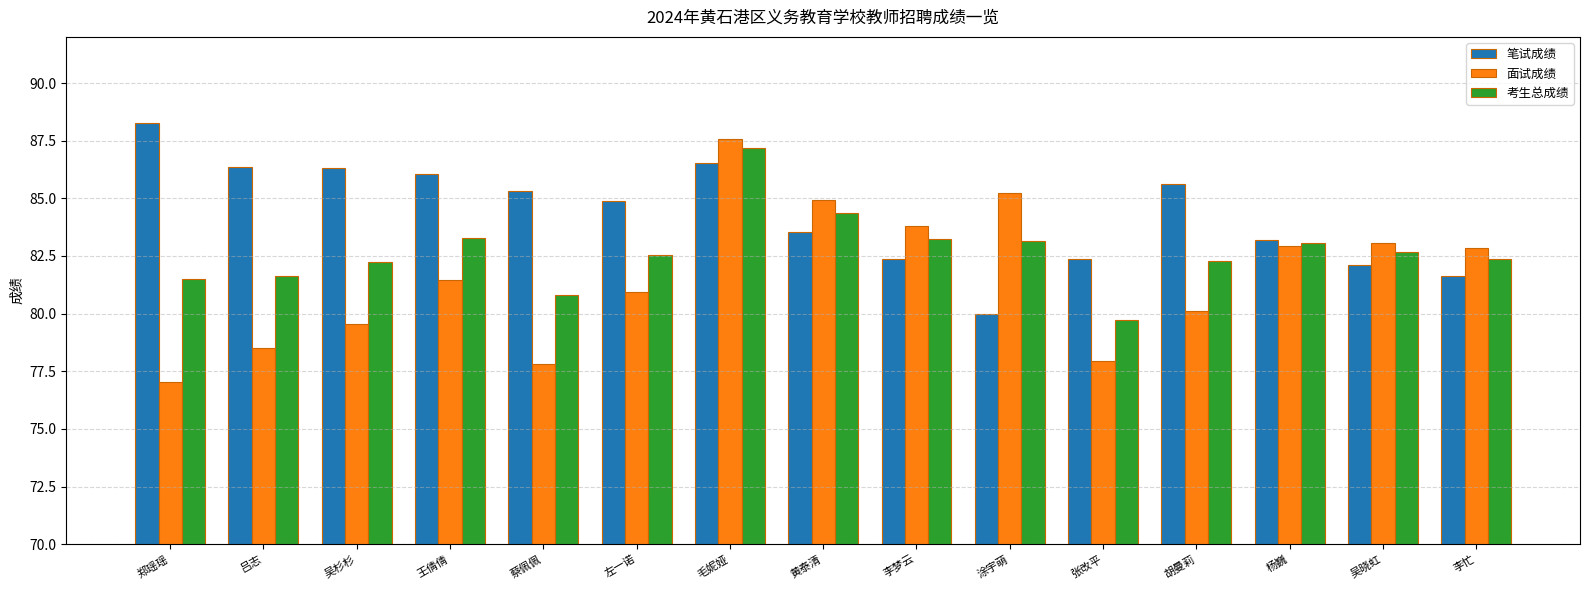

How many series are shown in this chart?

3